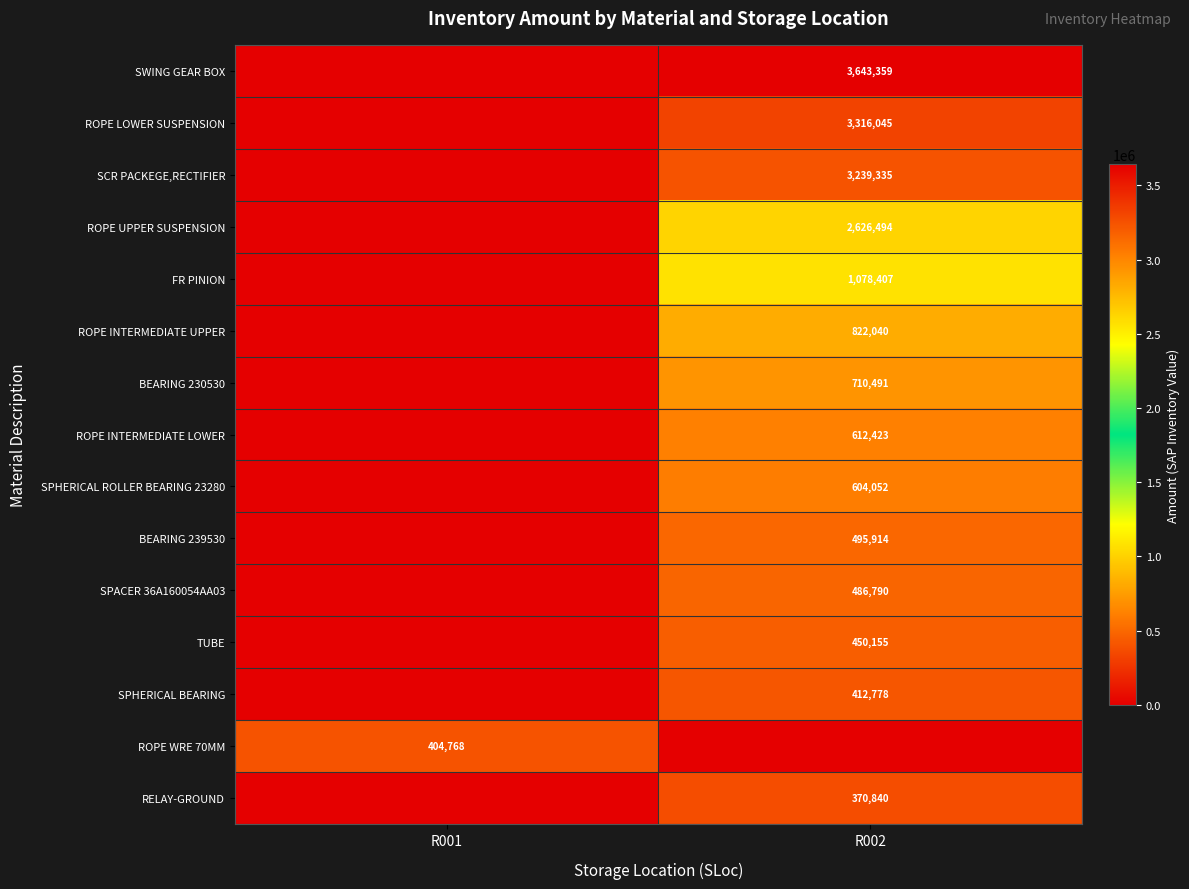

What is the total value across all series at R002?

18869123.3